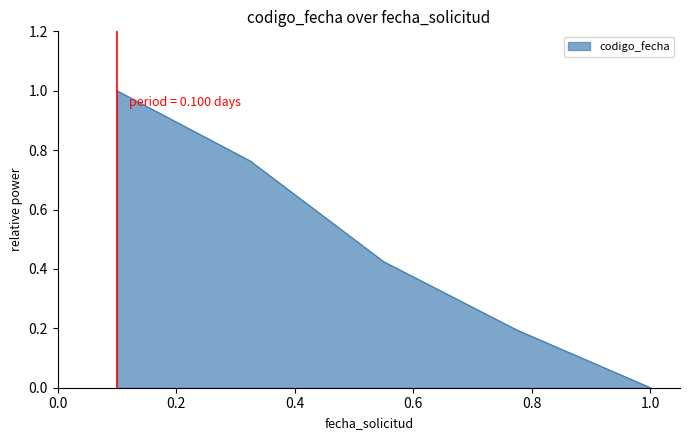

What is the maximum value shown in the chart?

1.0